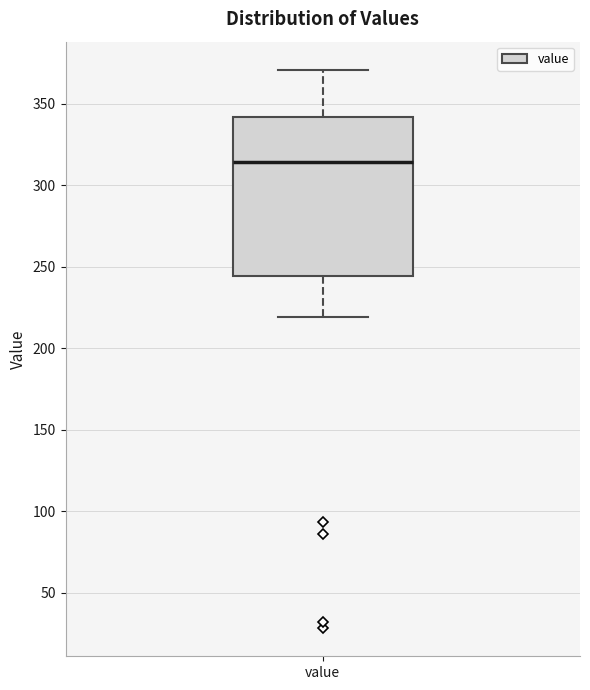

Transcribe this box plot: give where the median line is, the range the box spans, and where the two whiskers end, as read against the y-axis. The values are not printed on the chart, so give them approximately, as read against the axis.

median 315, box 245 to 340, whiskers 220 to 370